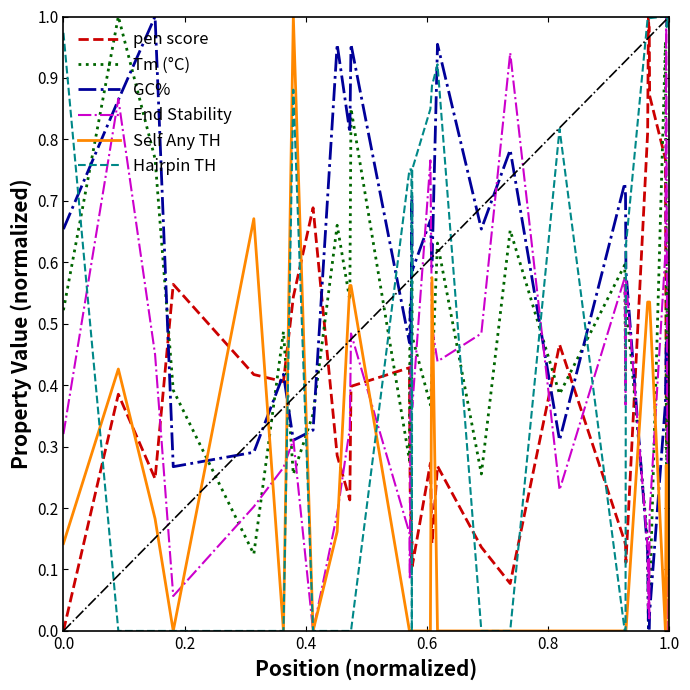

True or false: Tm (°C) and Self Any TH intersect in this chart.

True